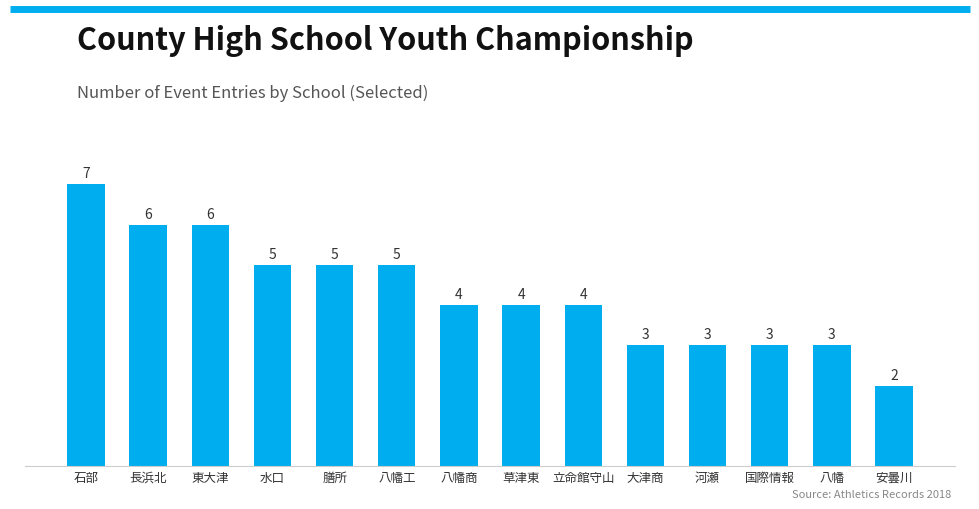

What is the smallest value displayed?

2